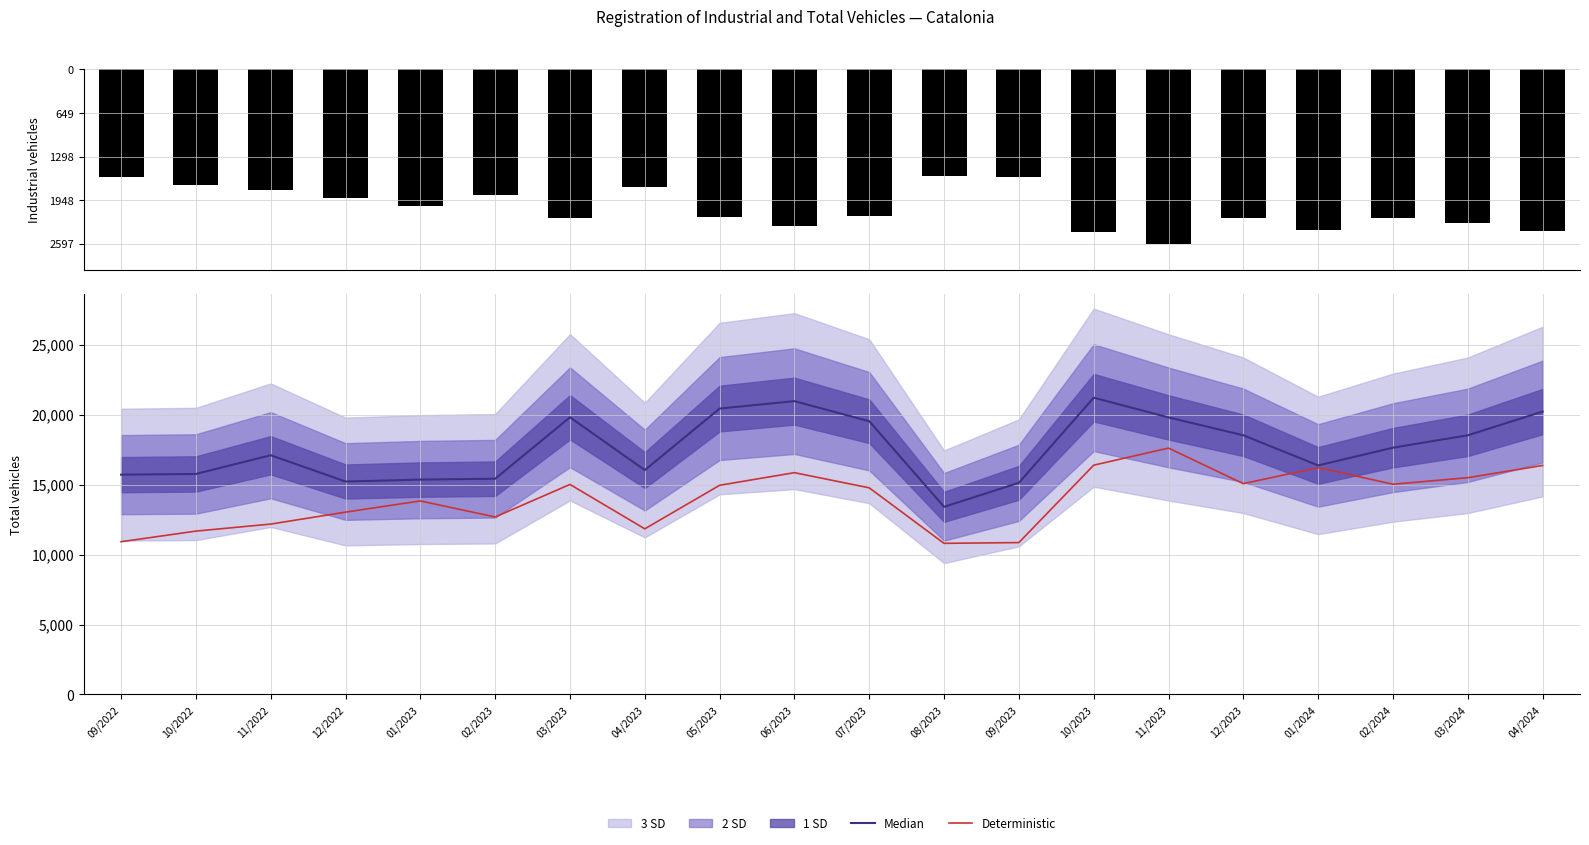

True or false: Deterministic has a value of 5352.3 at 11/2022.

False